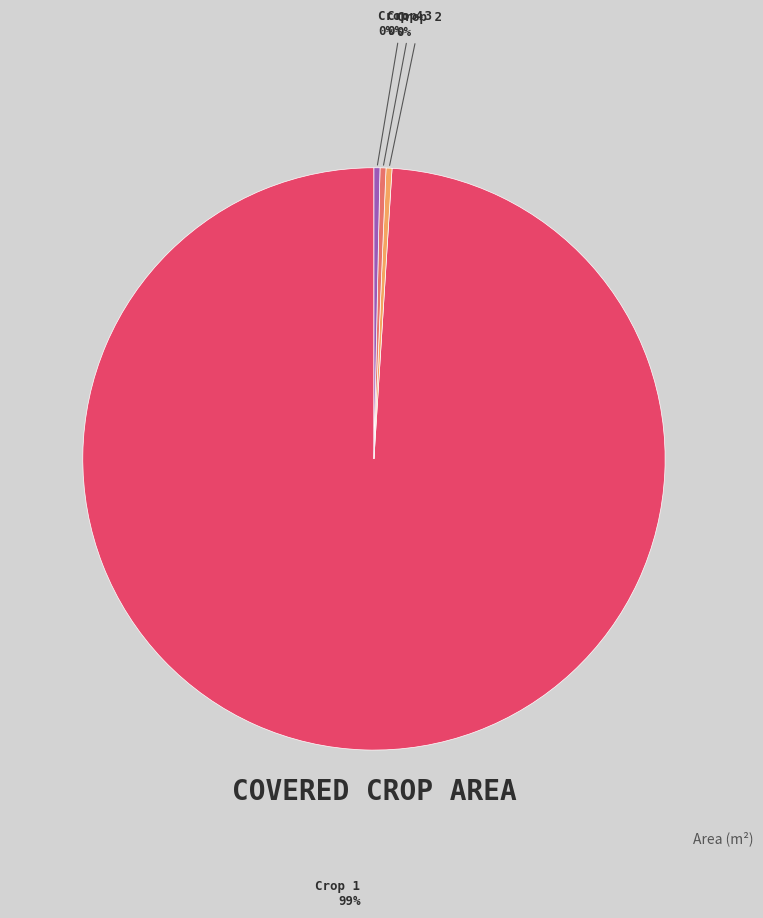

To the nearest percent, what is the average slice percentage?

25%